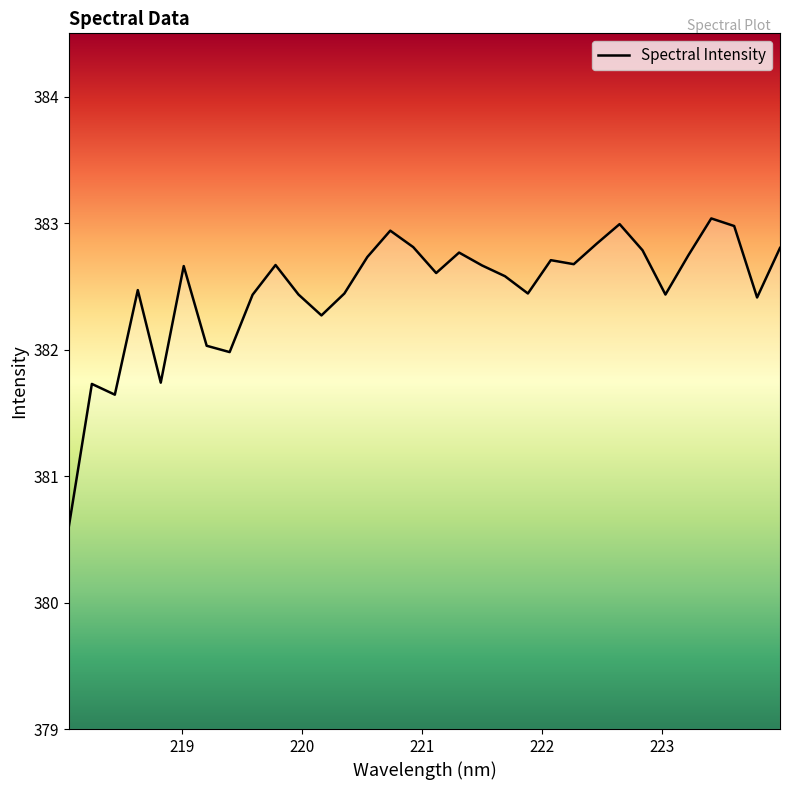

What is the difference between the maximum and minimum values?

2.4